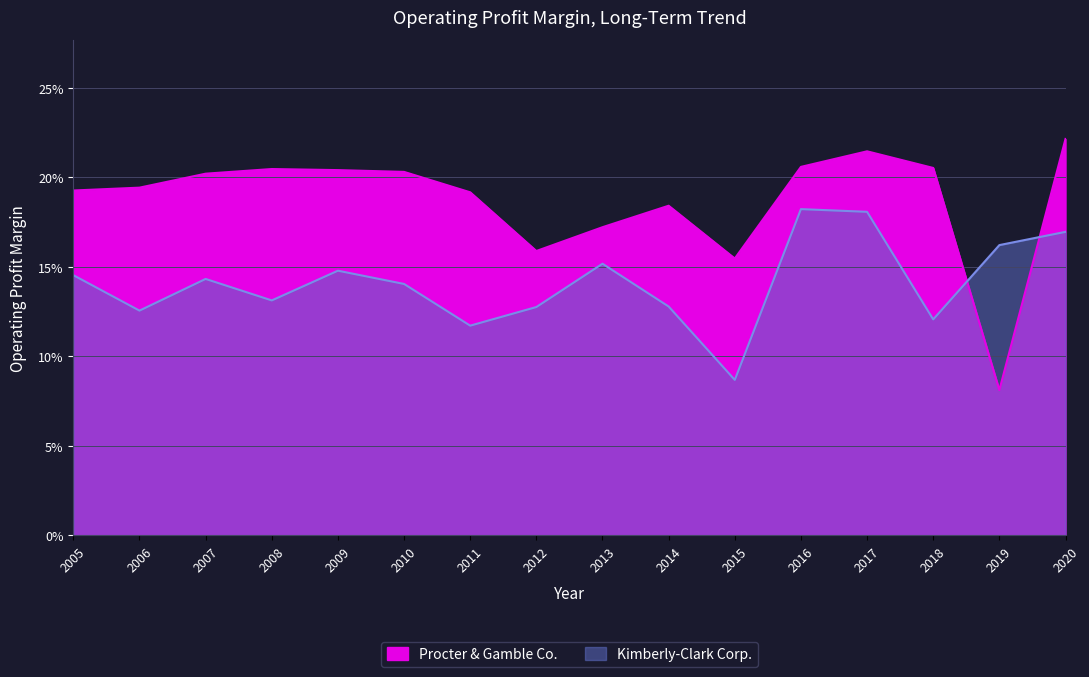

Reading left to right, what are all the values shown in this chart?

Kimberly-Clark Corp.: 2005=0.1	2006=0.1	2007=0.1	2008=0.1	2009=0.1	2010=0.1	2011=0.1	2012=0.1	2013=0.2	2014=0.1	2015=0.1	2016=0.2	2017=0.2	2018=0.1	2019=0.2	2020=0.2
Procter & Gamble Co.: 2005=0.2	2006=0.2	2007=0.2	2008=0.2	2009=0.2	2010=0.2	2011=0.2	2012=0.2	2013=0.2	2014=0.2	2015=0.2	2016=0.2	2017=0.2	2018=0.2	2019=0.1	2020=0.2